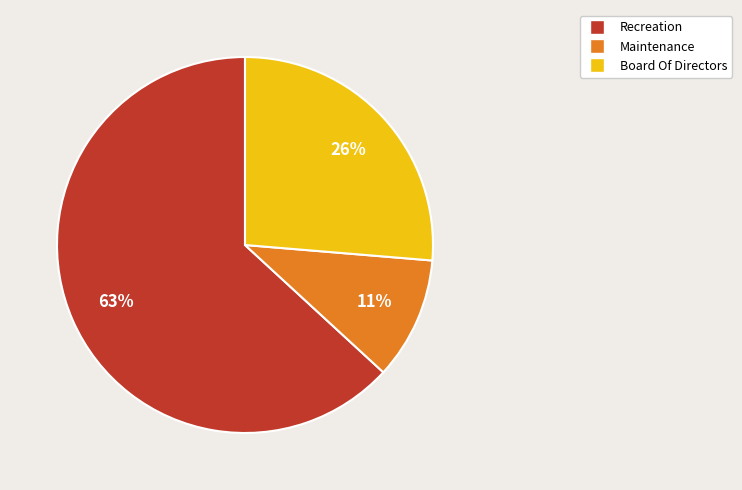

Count the number of slices in the pie.

3